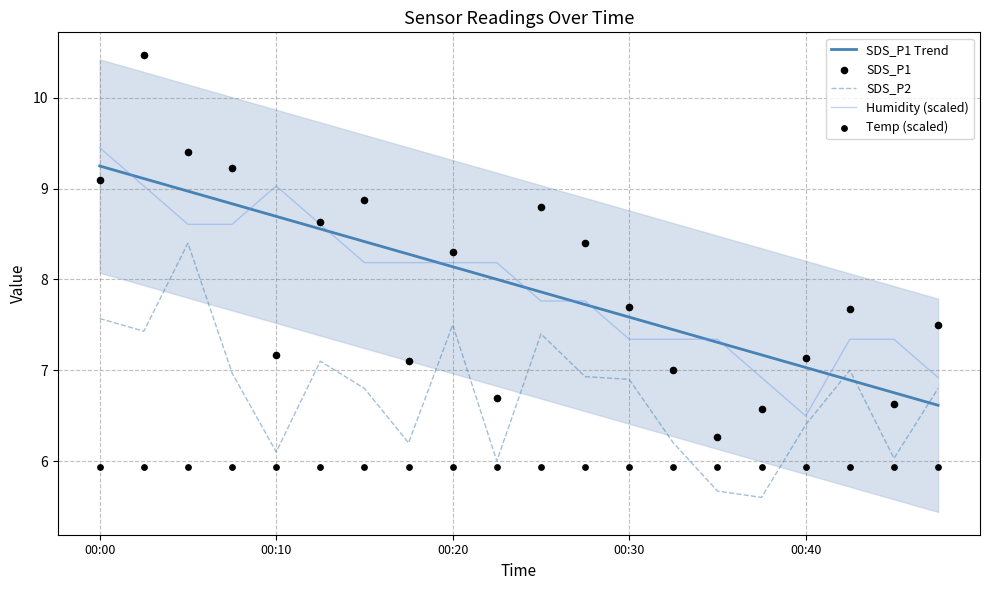

Which series reaches the maximum Y coordinate?

SDS_P1